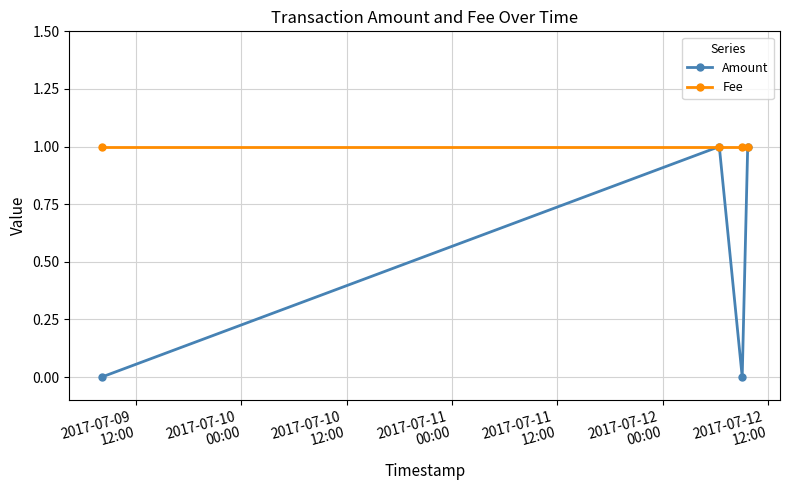

List the series in order of their overall mean, highest first.

Fee, Amount